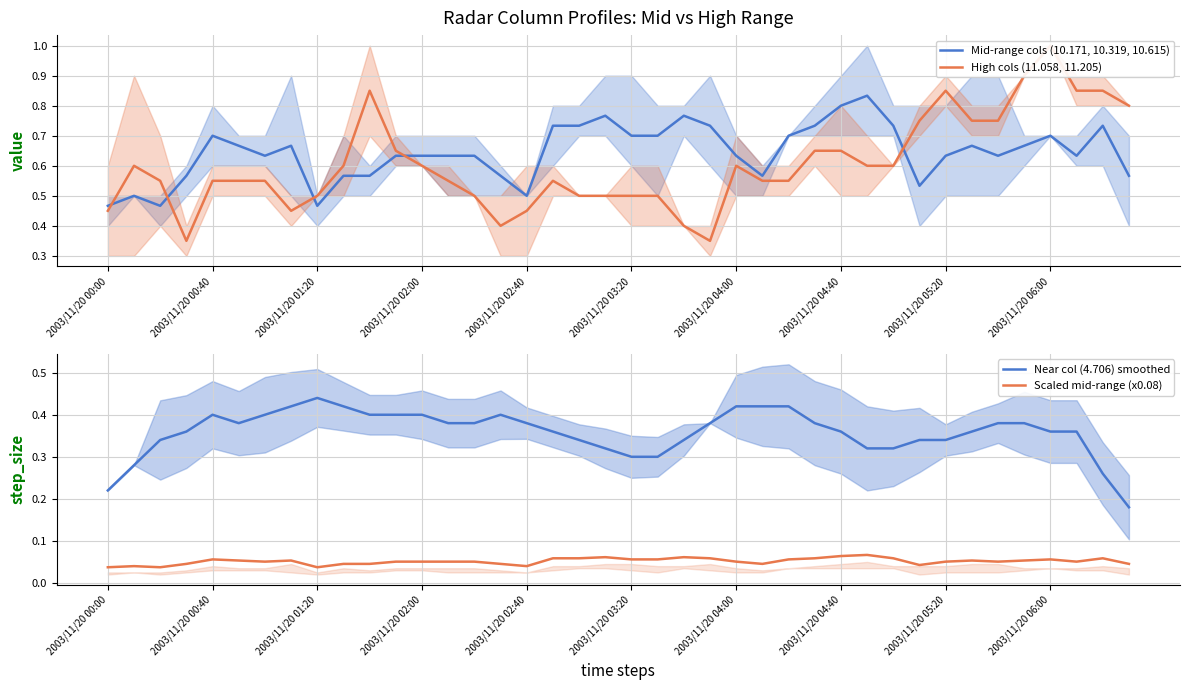

Which series has the widest spread of values?

High cols (11.058, 11.205)